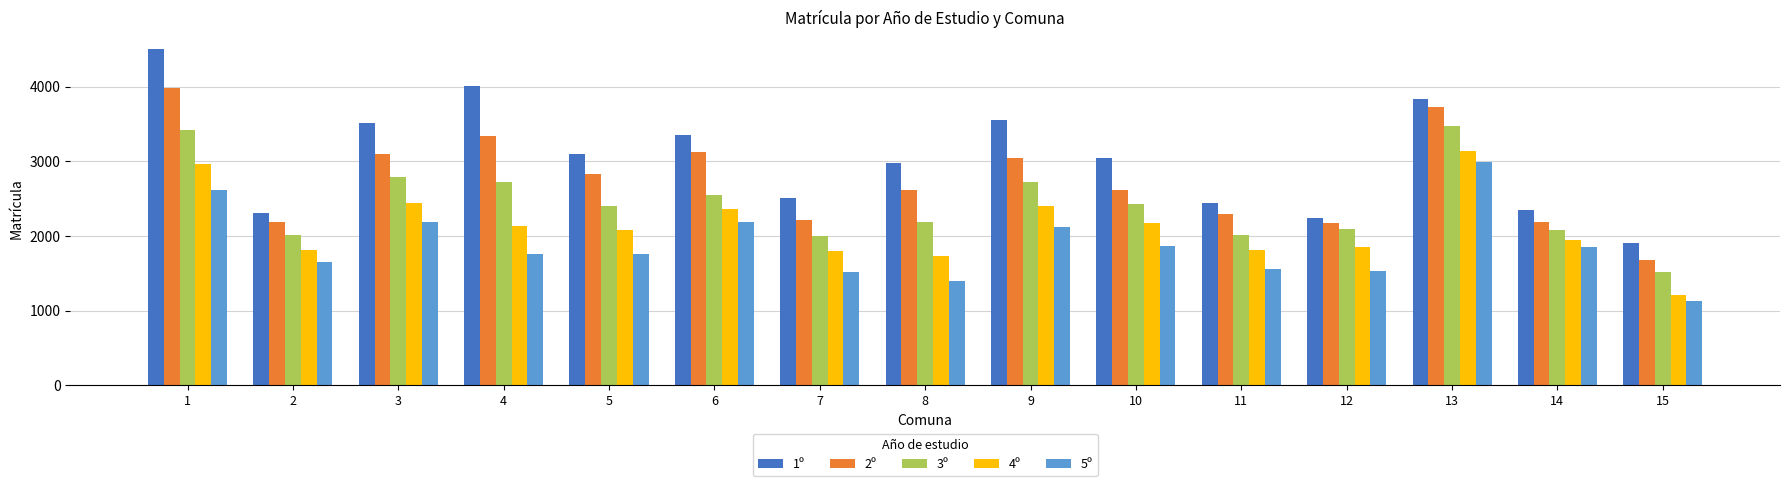

The 4º series shows 3133 at 10. True or false?

False